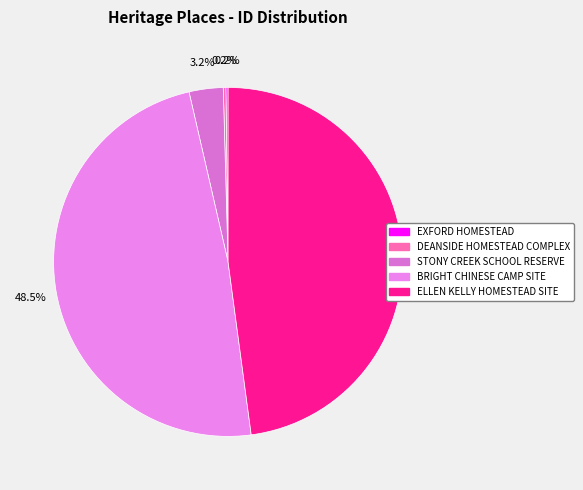

Which has a higher value, EXFORD HOMESTEAD or STONY CREEK SCHOOL RESERVE?

STONY CREEK SCHOOL RESERVE